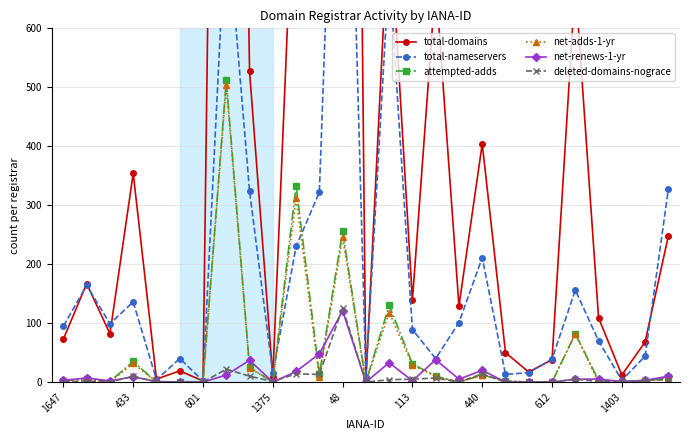

True or false: net-renews-1-yr has a value of 0 at 1375.

True